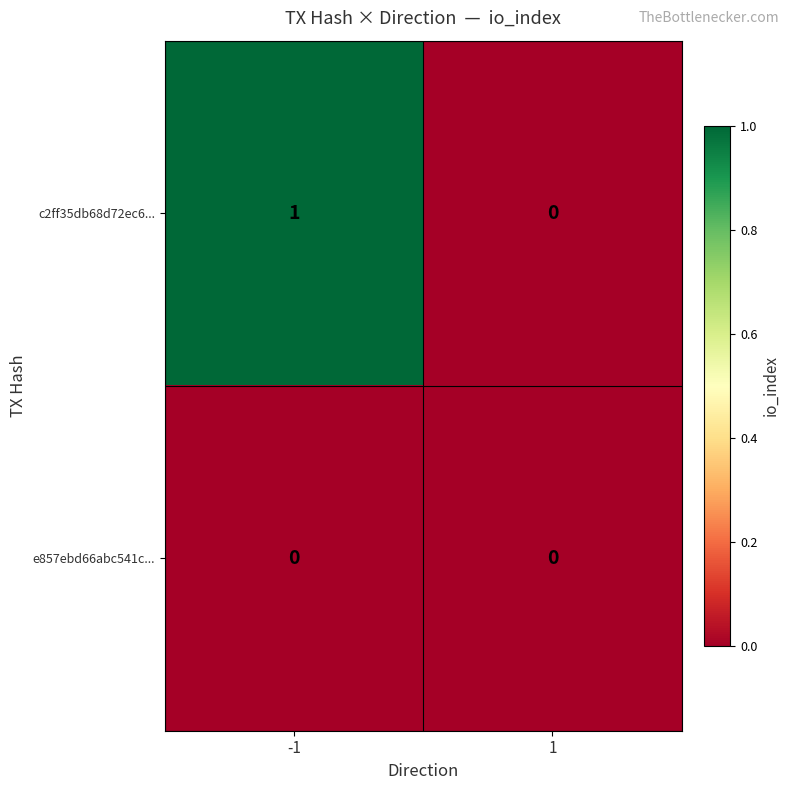

Reading left to right, what are all the values shown in this chart?

c2ff35db68d72ec6...: -1=1	1=0
e857ebd66abc541c...: -1=0	1=0